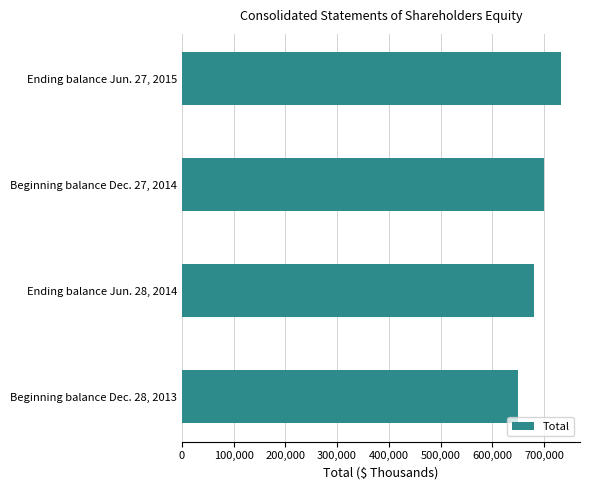

Reading bottom to top, what are all the values shown in this chart?

Beginning balance Dec. 28, 2013=649734	Ending balance Jun. 28, 2014=679735	Beginning balance Dec. 27, 2014=699560	Ending balance Jun. 27, 2015=732812